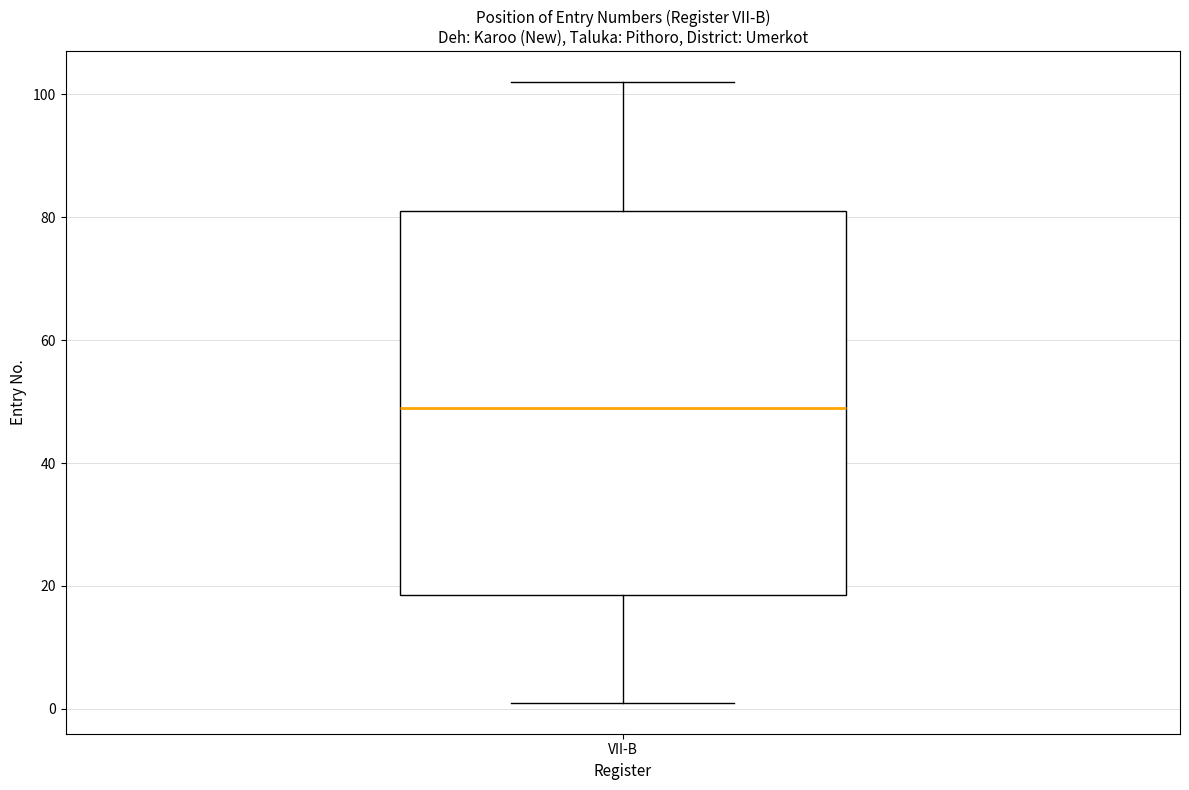

Where is the upper edge of the box for VII-B on the y-axis? The values are not printed on the chart, so give them approximately, as read against the axis.

82